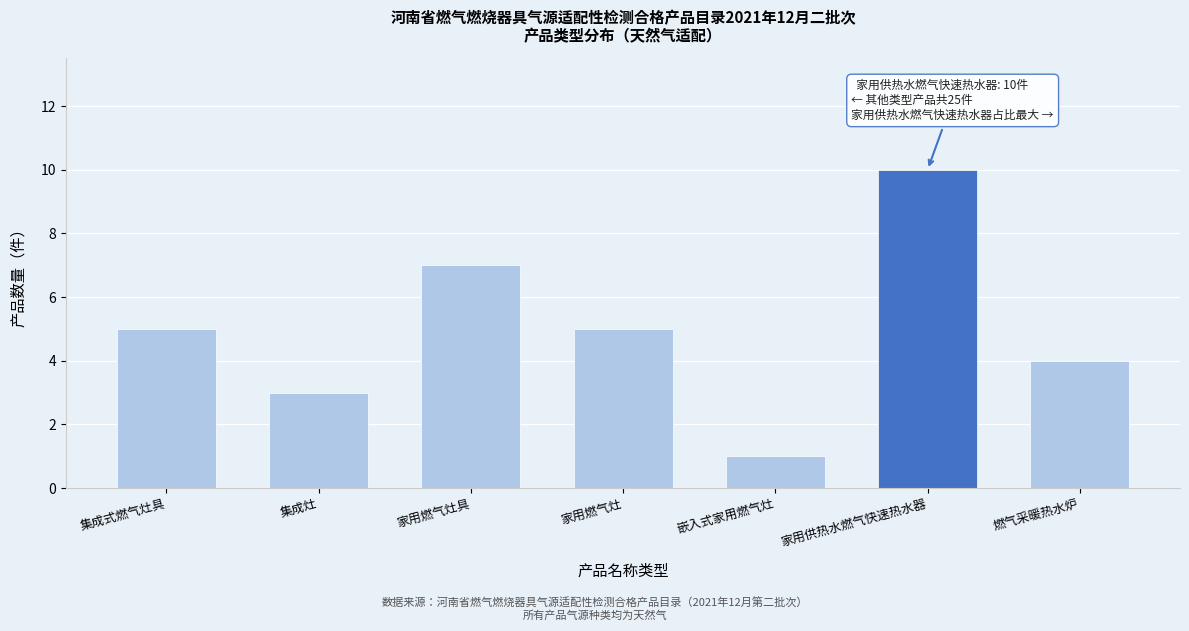

Reading left to right, extract all data points from this chart.

集成式燃气灶具=5	集成灶=3	家用燃气灶具=7	家用燃气灶=5	嵌入式家用燃气灶=1	家用供热水燃气快速热水器=10	燃气采暖热水炉=4